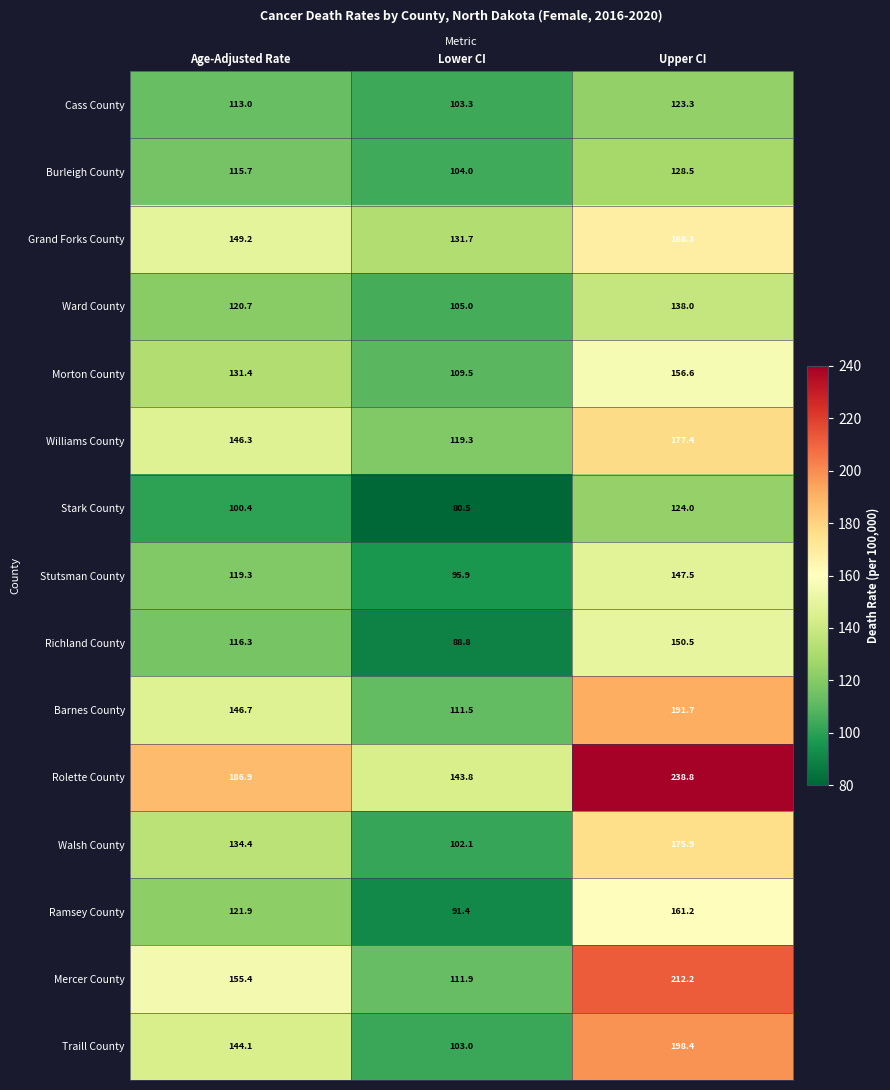

Which series has the widest spread of values?

Mercer County